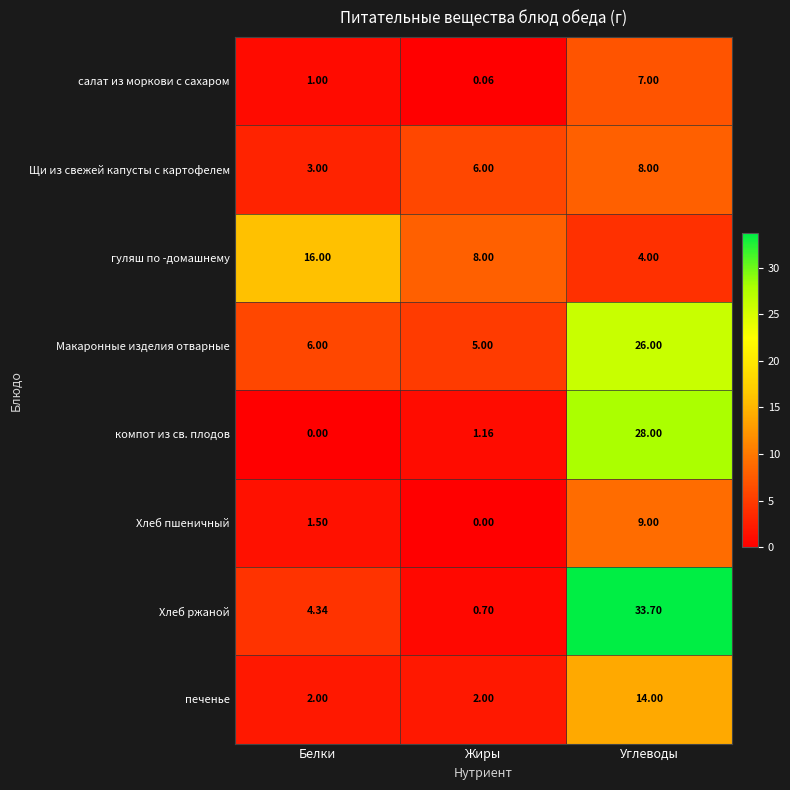

What is the difference between the highest and lowest values at Жиры?

8.0